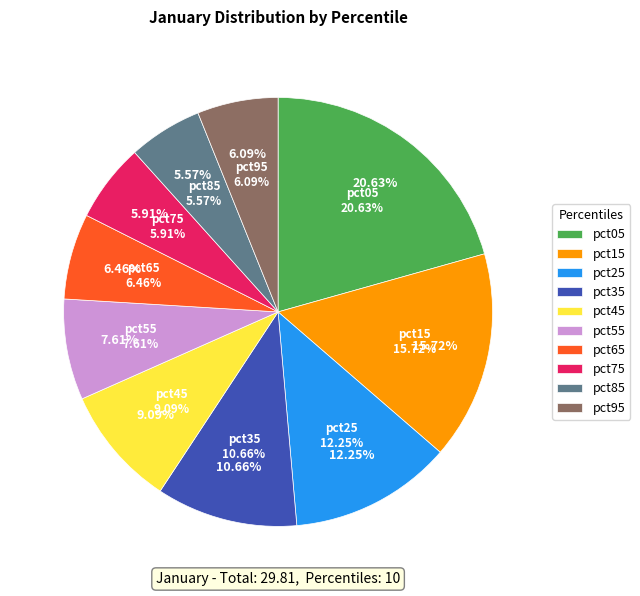

To the nearest percent, what is the difference between the pct25 and pct45 slice percentages?

3%